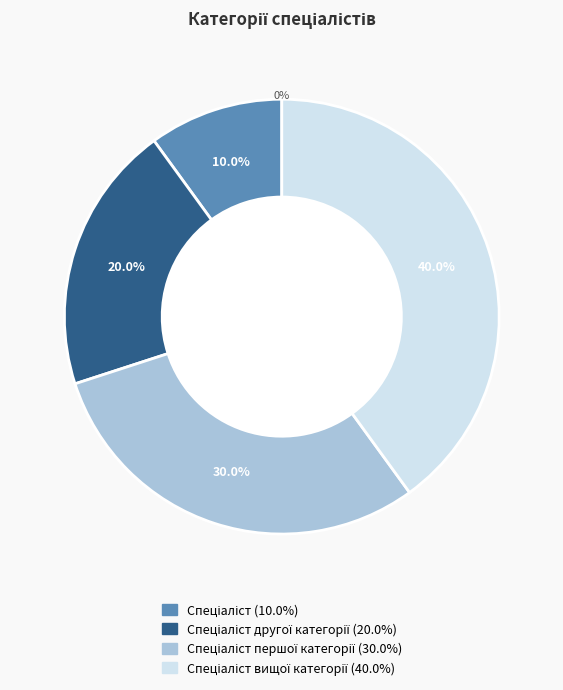

Do Спеціаліст вищої категорії and Спеціаліст першої категорії together represent more than half of the pie?

Yes